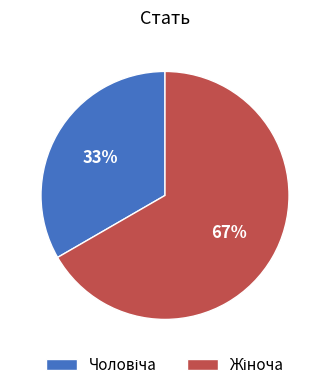

To the nearest percent, what is the average slice percentage?

50%